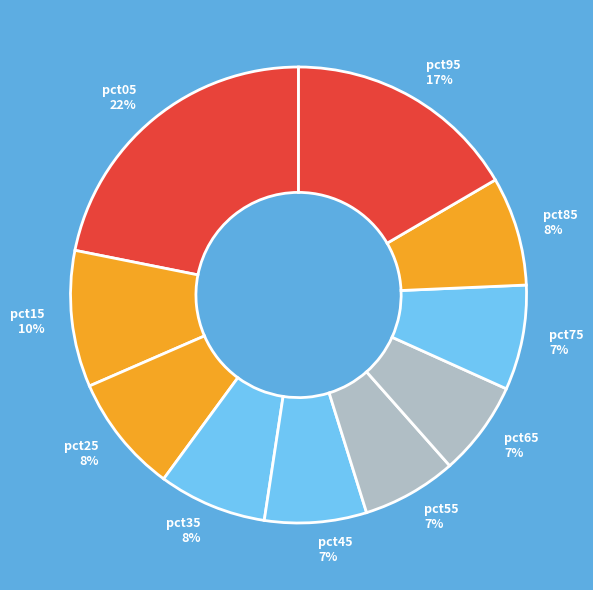

Which slice is the largest?

pct05